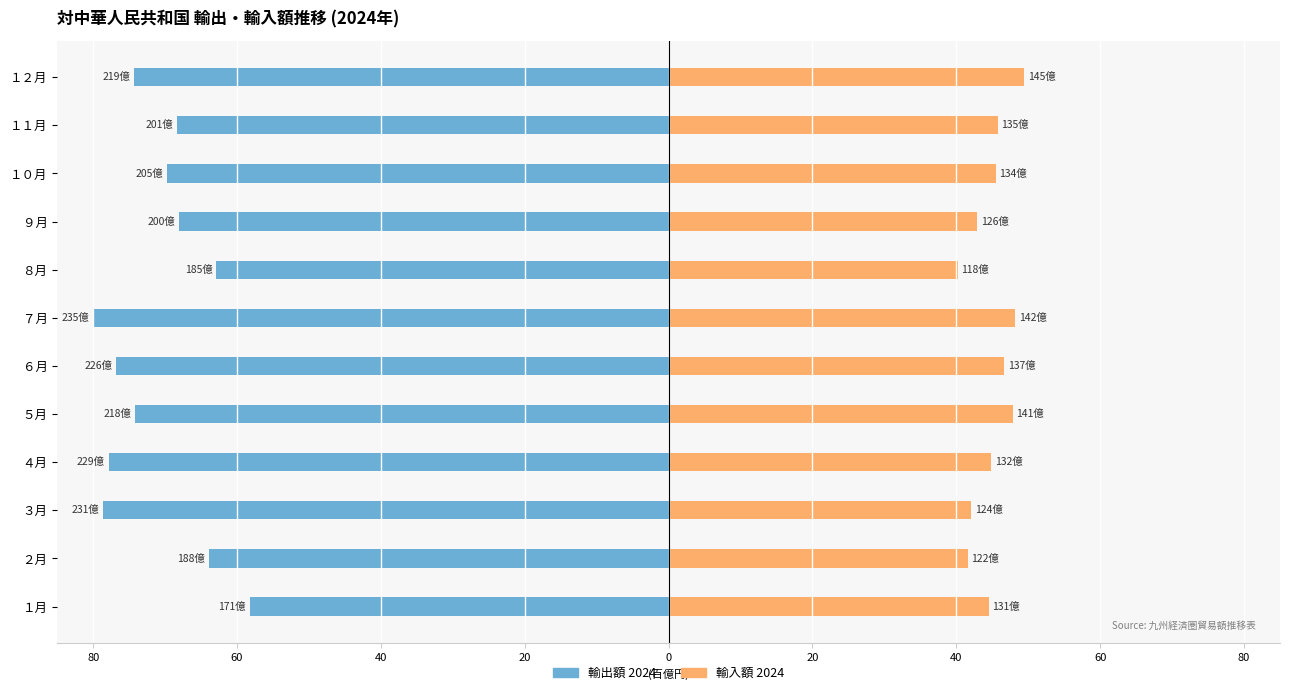

What is the difference between the maximum and minimum values in the 輸入額 2024 series?

9.2